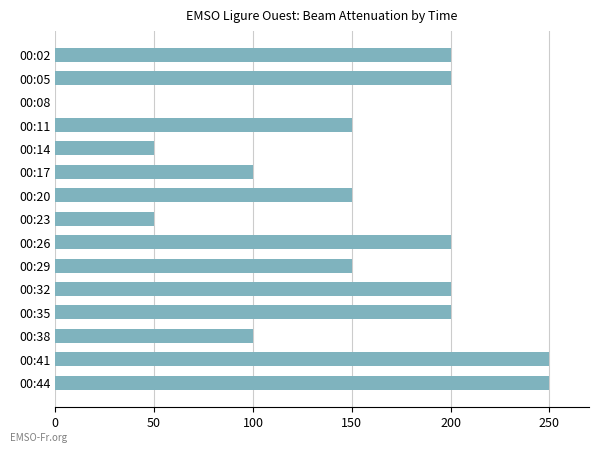

What is the average value?

150